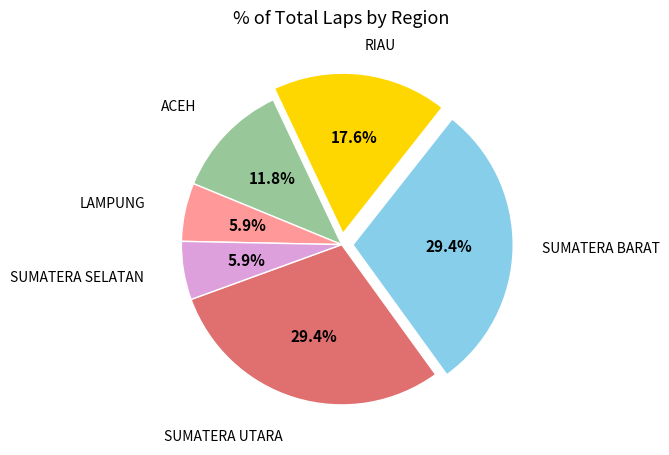

To the nearest percent, what is the difference between the largest and smallest slice percentages?

24%